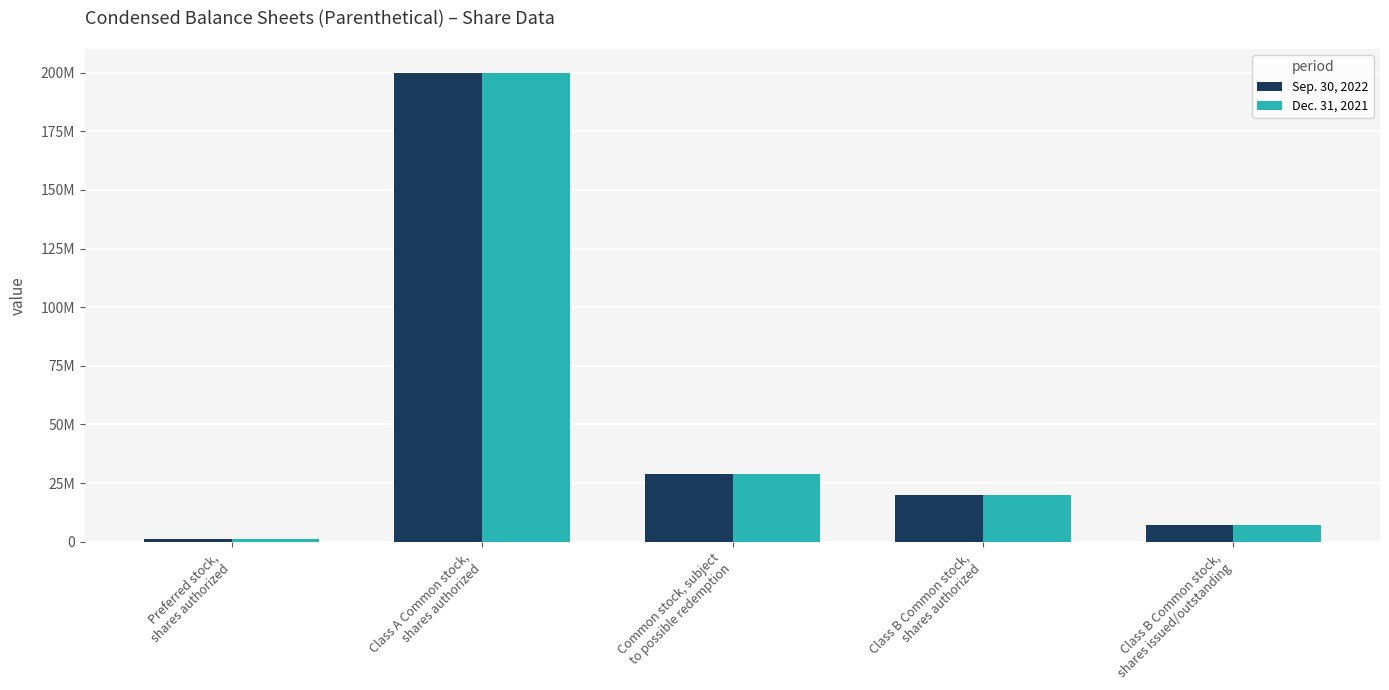

Reading right to left, what are all the values shown in this chart?

Sep. 30, 2022: Class B Common stock,
shares issued/outstanding=7187500	Class B Common stock,
shares authorized=20000000	Common stock, subject
to possible redemption=28750000	Class A Common stock,
shares authorized=200000000	Preferred stock,
shares authorized=1000000
Dec. 31, 2021: Class B Common stock,
shares issued/outstanding=7187500	Class B Common stock,
shares authorized=20000000	Common stock, subject
to possible redemption=28750000	Class A Common stock,
shares authorized=200000000	Preferred stock,
shares authorized=1000000